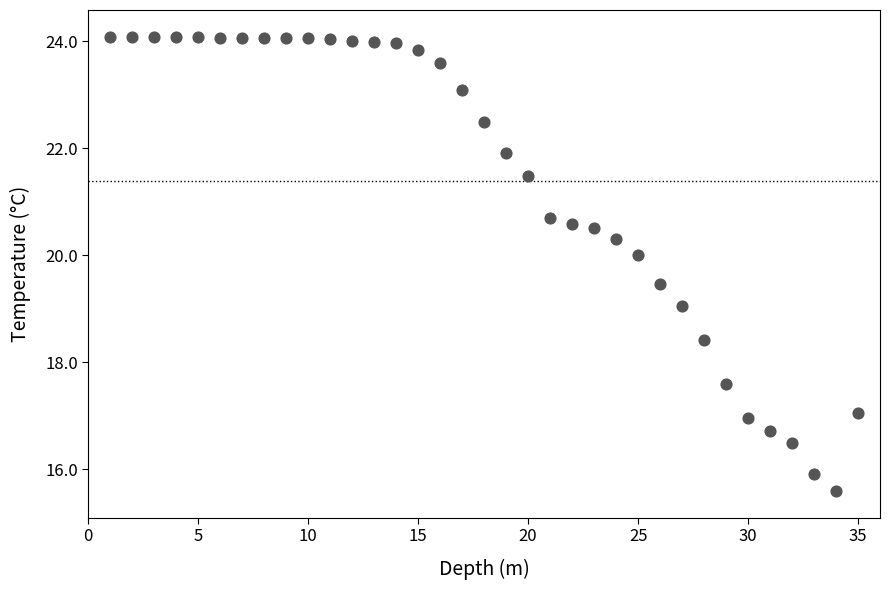

What is the range of X values (max minus min)?

34.0